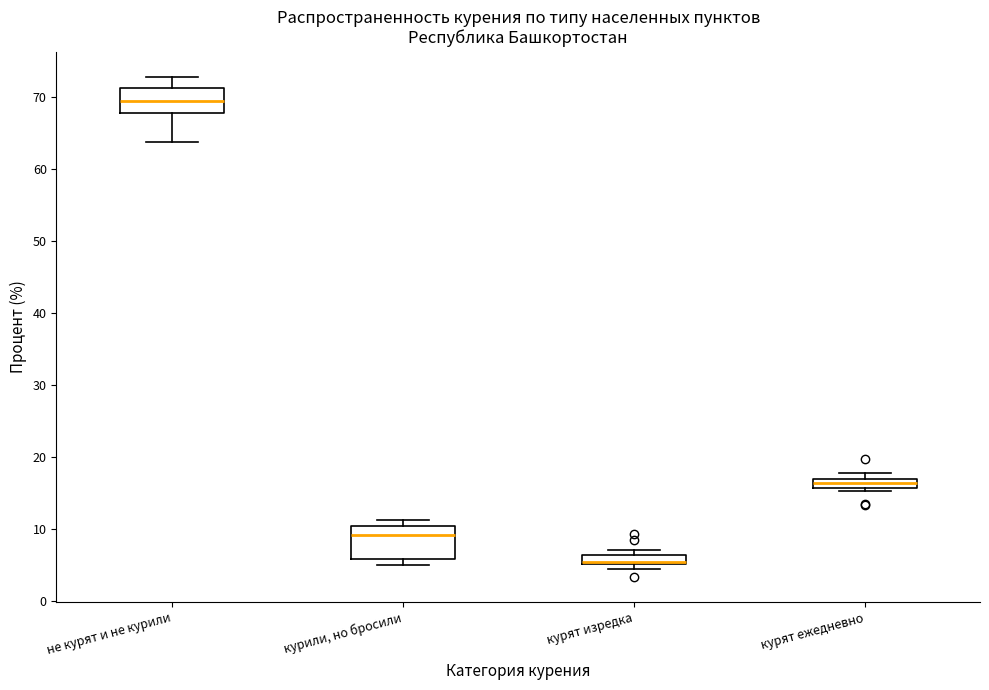

Where is the upper edge of the box for курили, но бросили on the y-axis? The values are not printed on the chart, so give them approximately, as read against the axis.

10